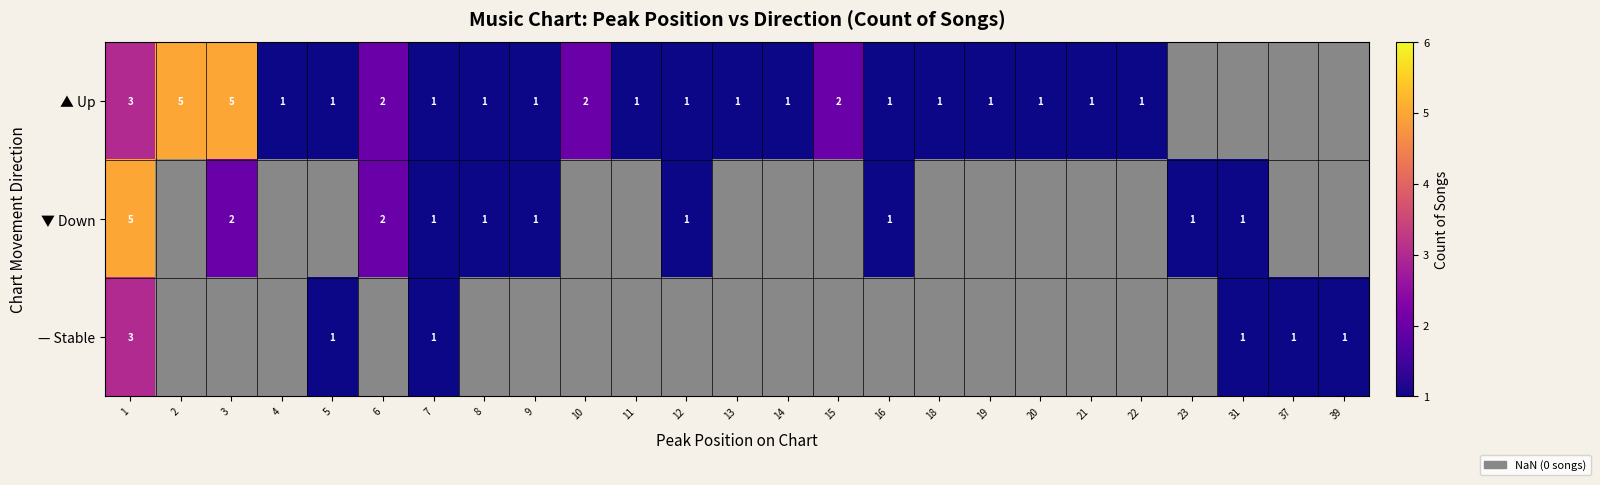

The ▲ Up series shows 5 at 3. True or false?

True